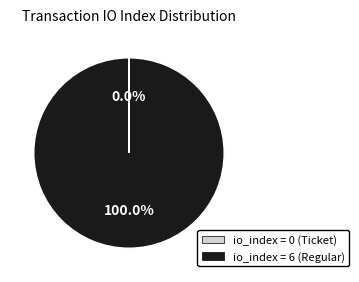

Is there a majority slice in this chart?

Yes